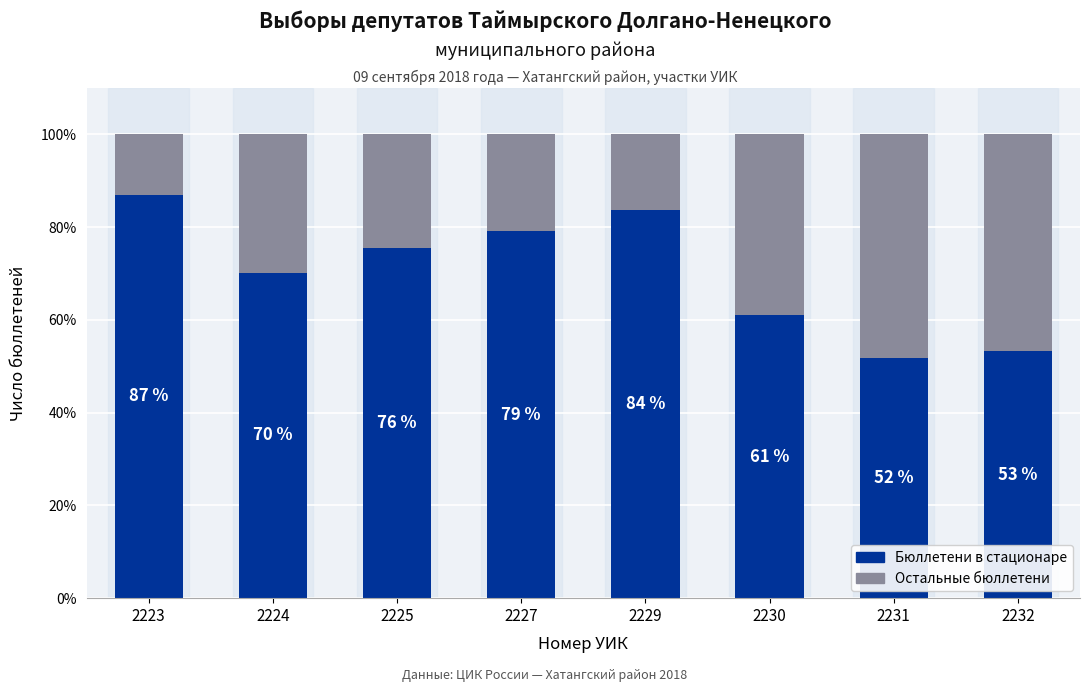

Which category has the lowest value in the Бюллетени в стационаре series?

2231